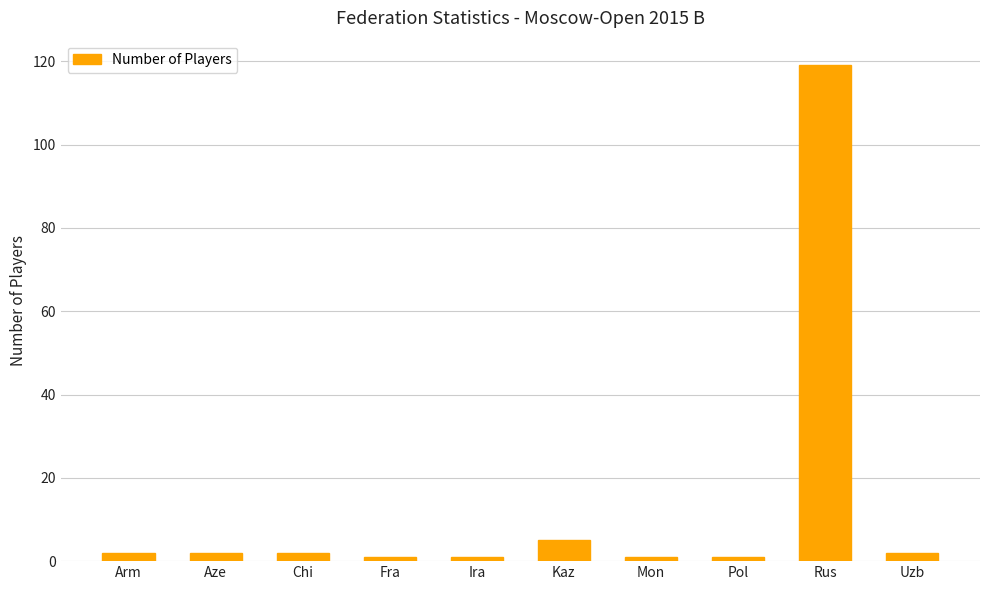

Between Pol and Uzb, which is larger?

Uzb